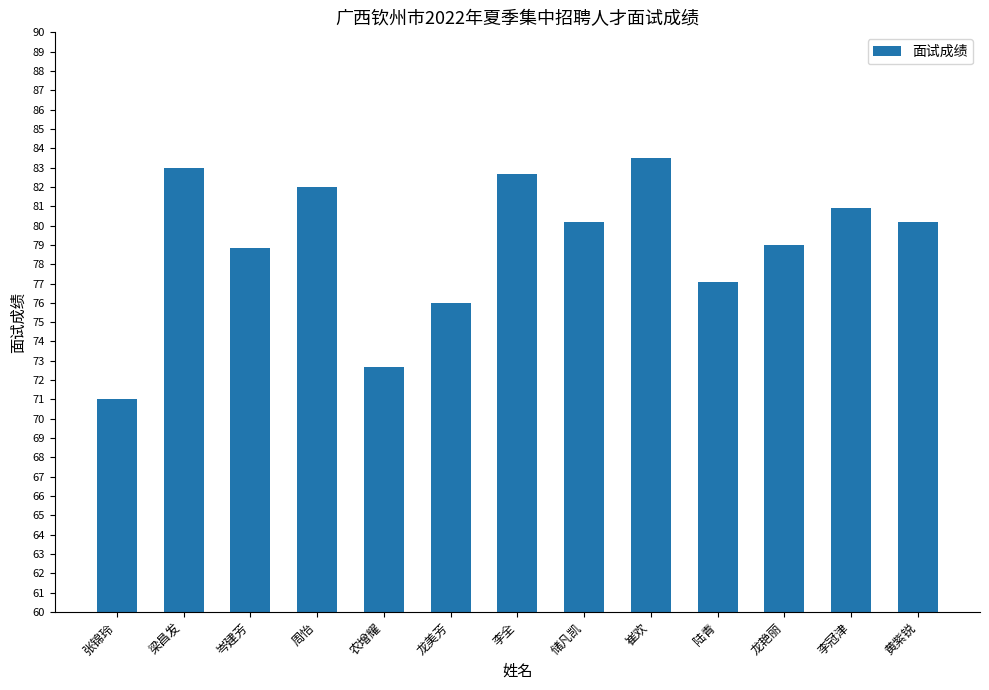

What is the label of the 5th bar from the right?

崔欢